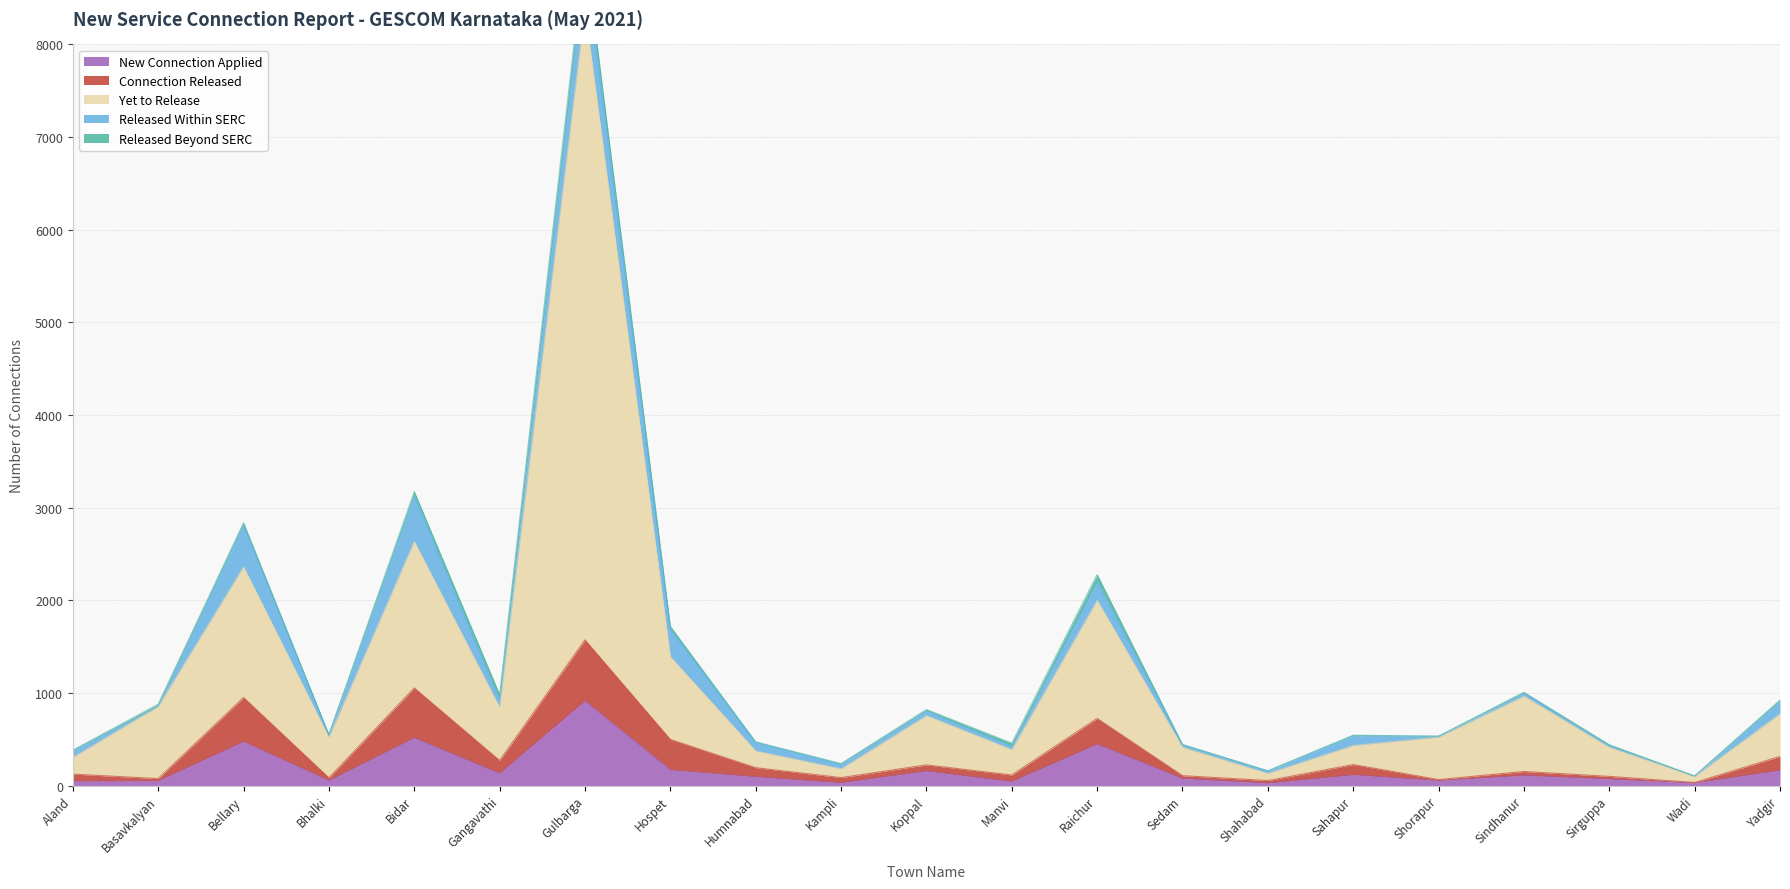

What is the label of the 4th point from the left?

Bhalki